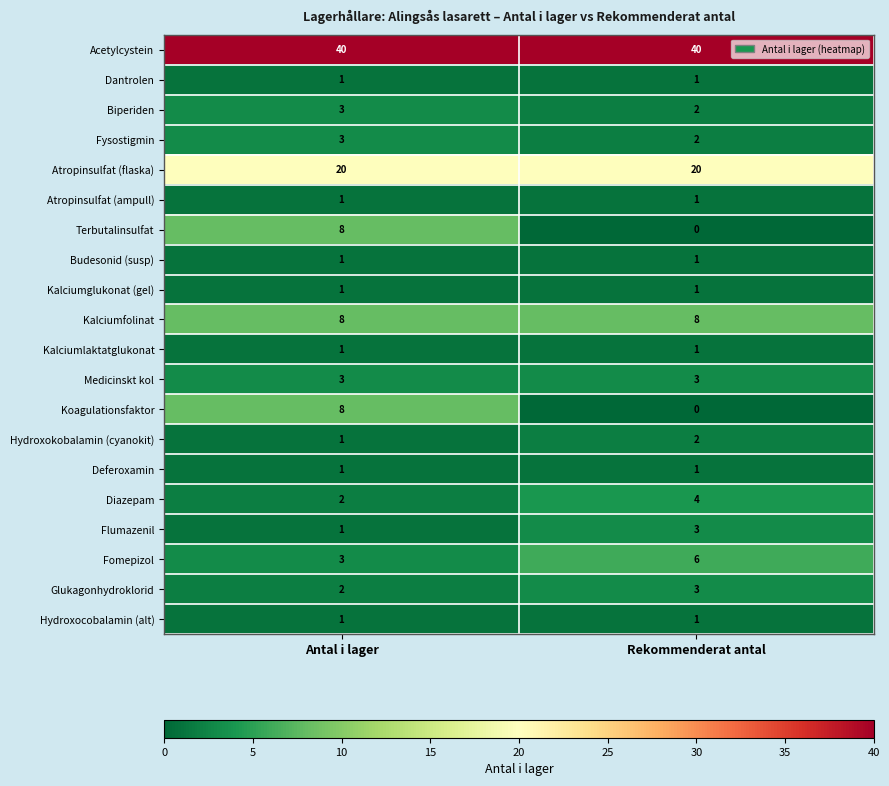

What is the minimum value for Kalciumfolinat?

8